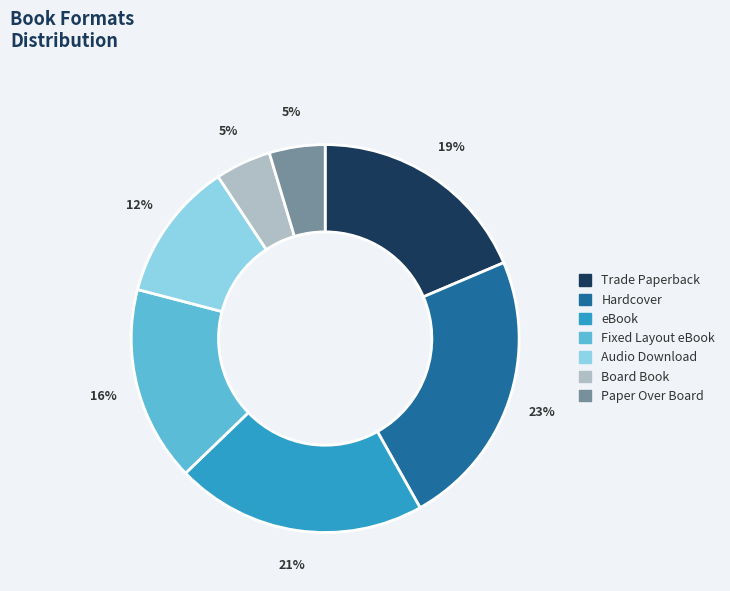

Combined, do Hardcover and Paper Over Board account for over 50%?

No